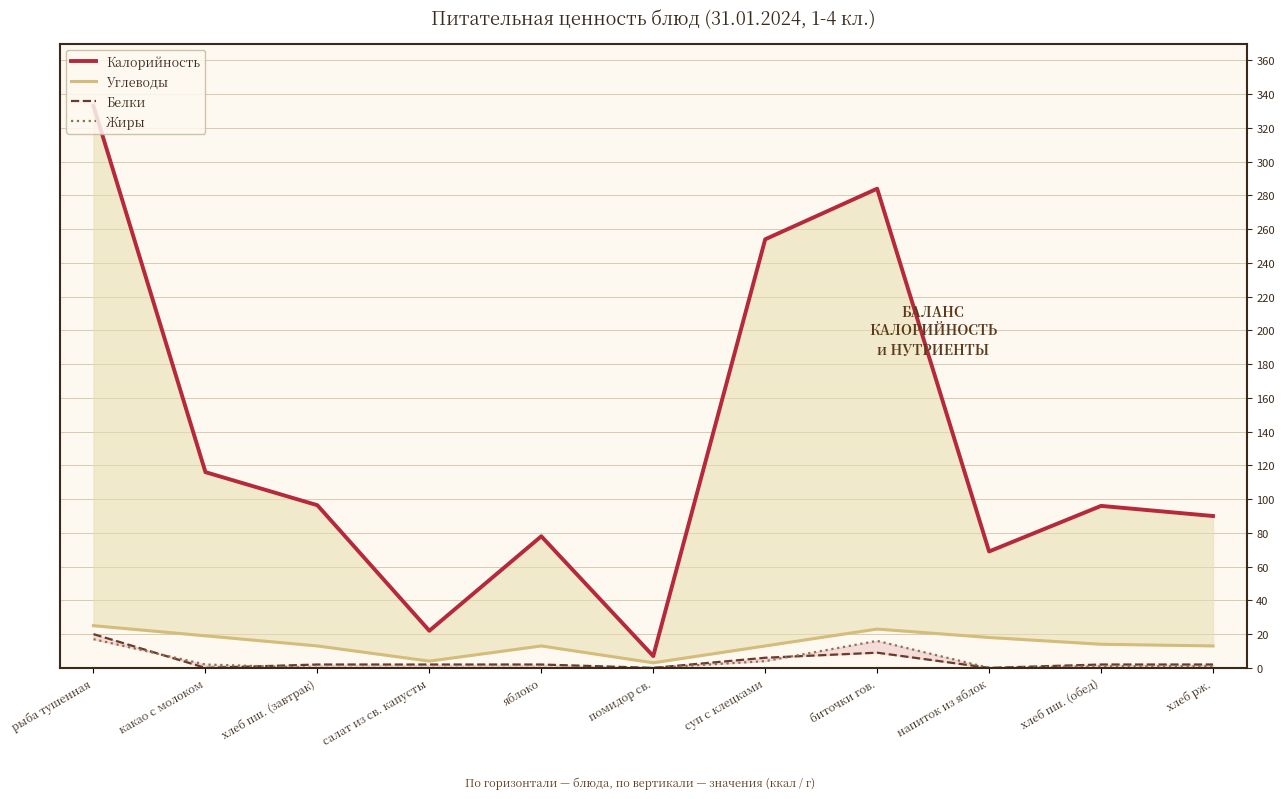

Which label corresponds to the largest value in the chart?

рыба тушенная